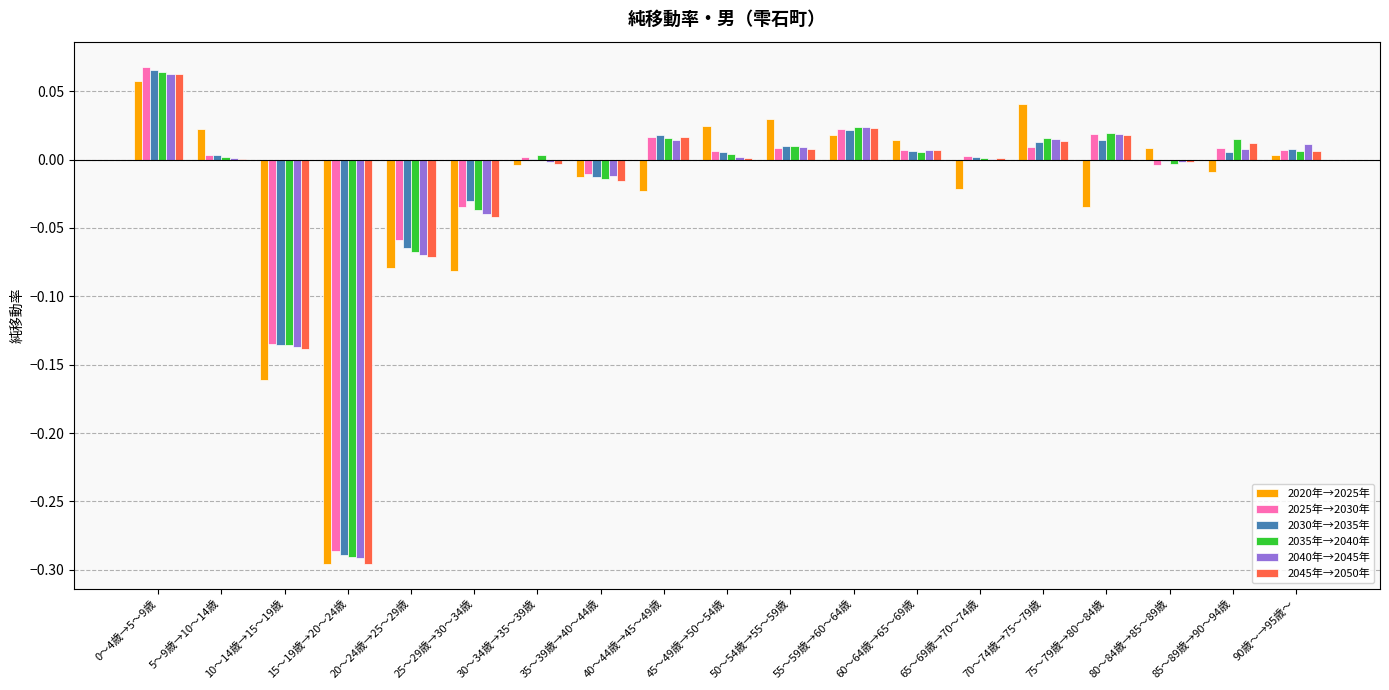

Which series has the largest range (max minus min)?

2045年→2050年